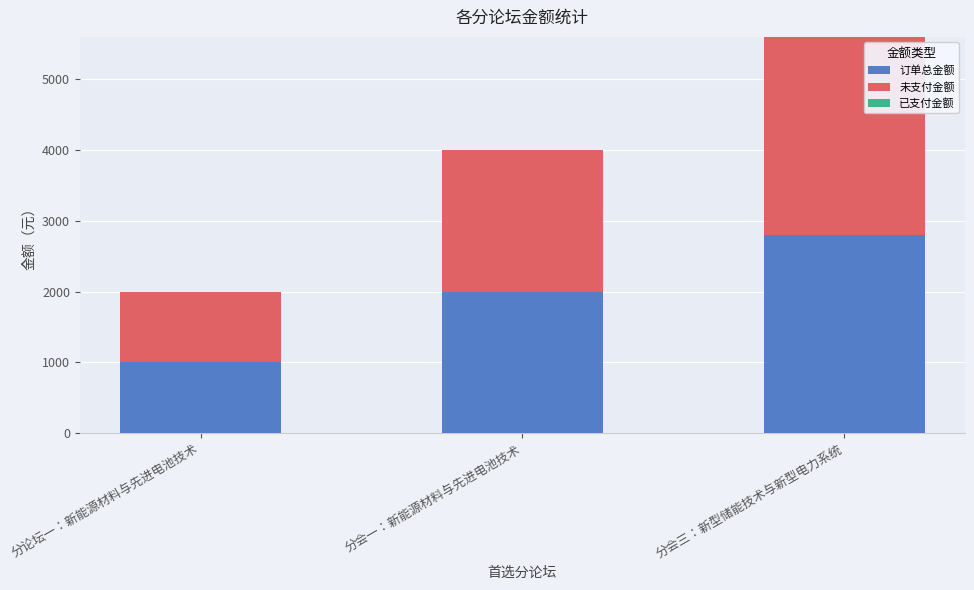

What is the minimum value for 订单总金额?

1000